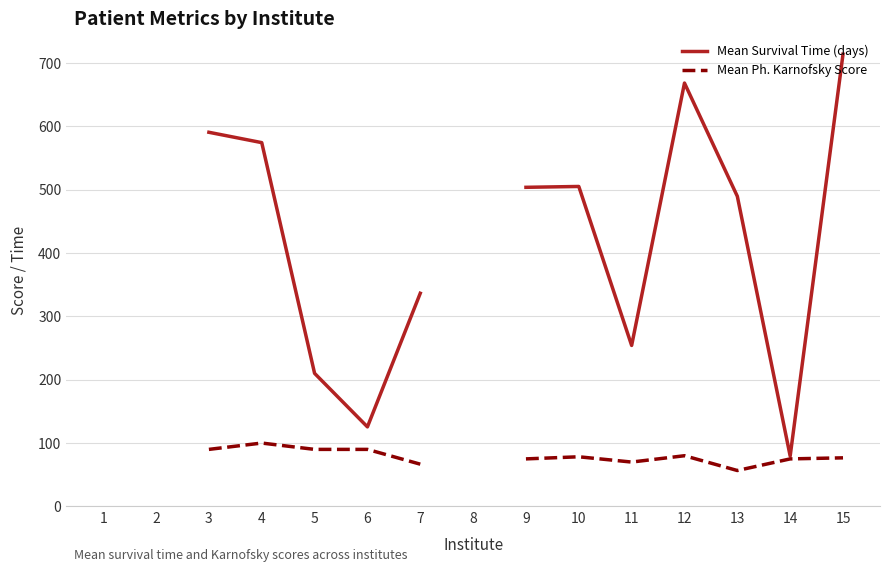

True or false: Mean Survival Time (days) has a value of 336.3 at 7.

True